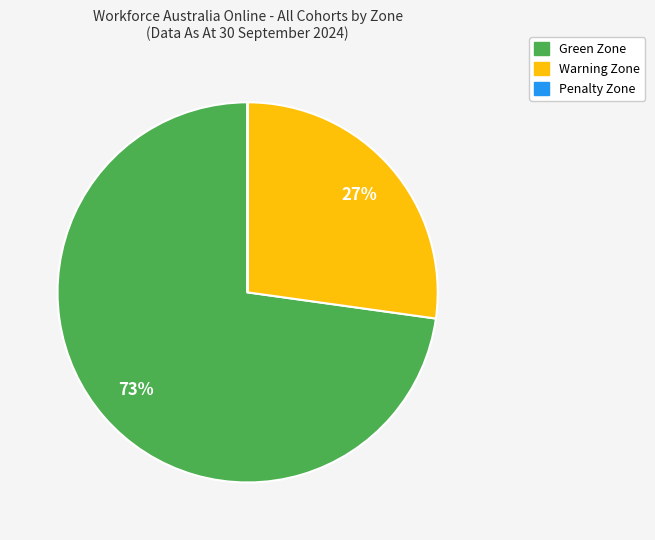

Is Warning Zone the majority of the pie?

No